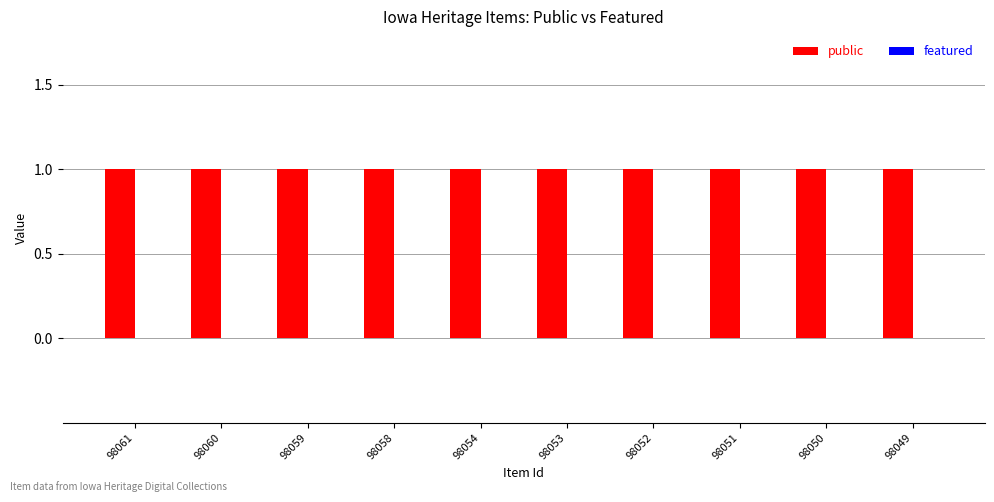

Which series has the widest spread of values?

public